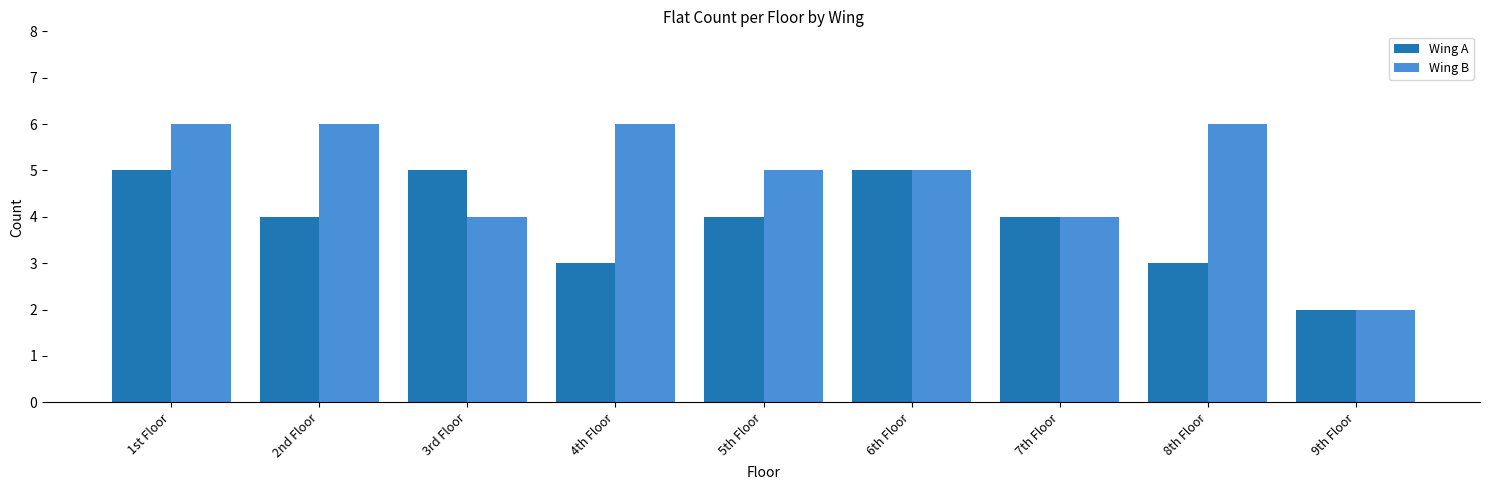

How many categories are shown in the chart?

9